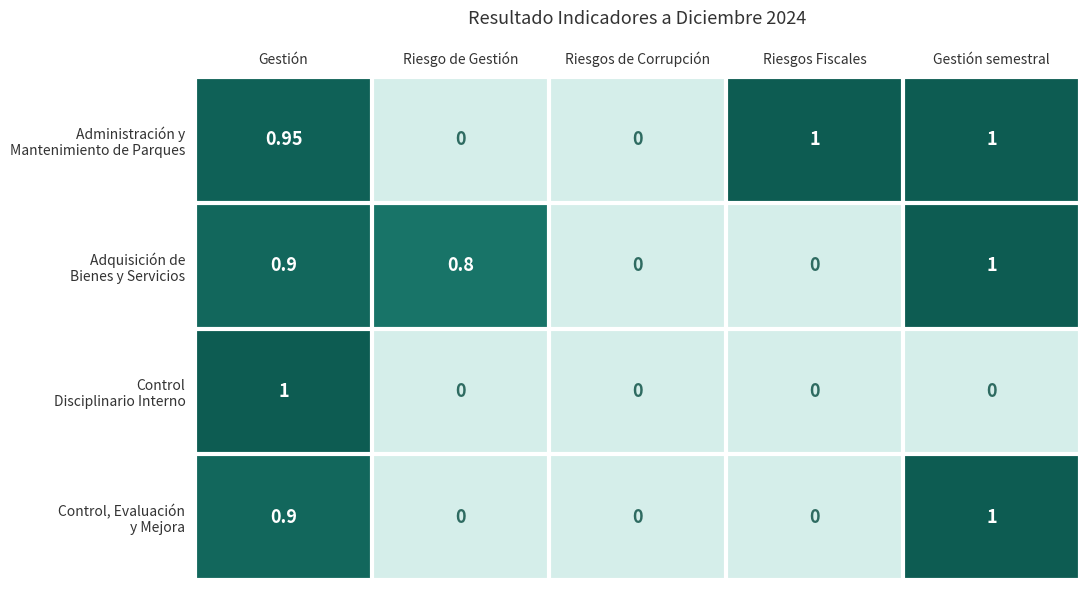

At which category is the sum across all series the highest?

Gestión